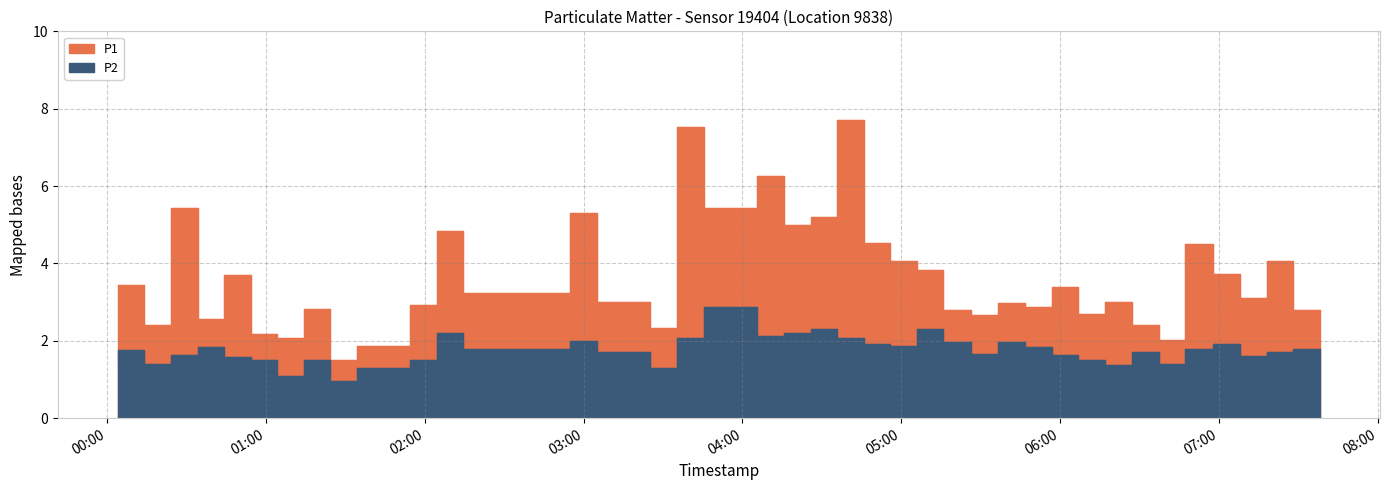

The value of P1 at 2022-10-31T02:14:27 is 4.8. True or false?

True